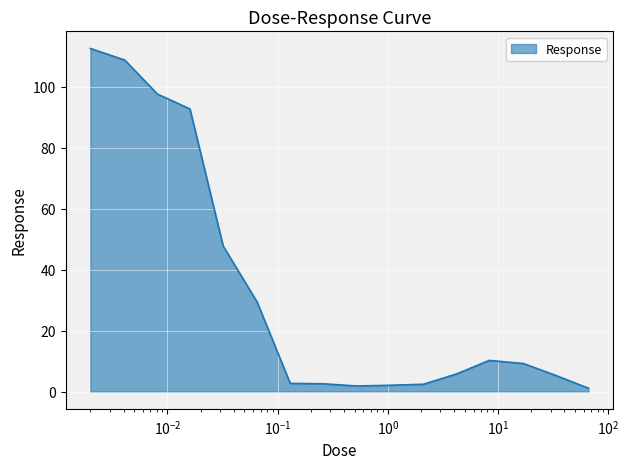

At which label is the value closest to 56?

0.032